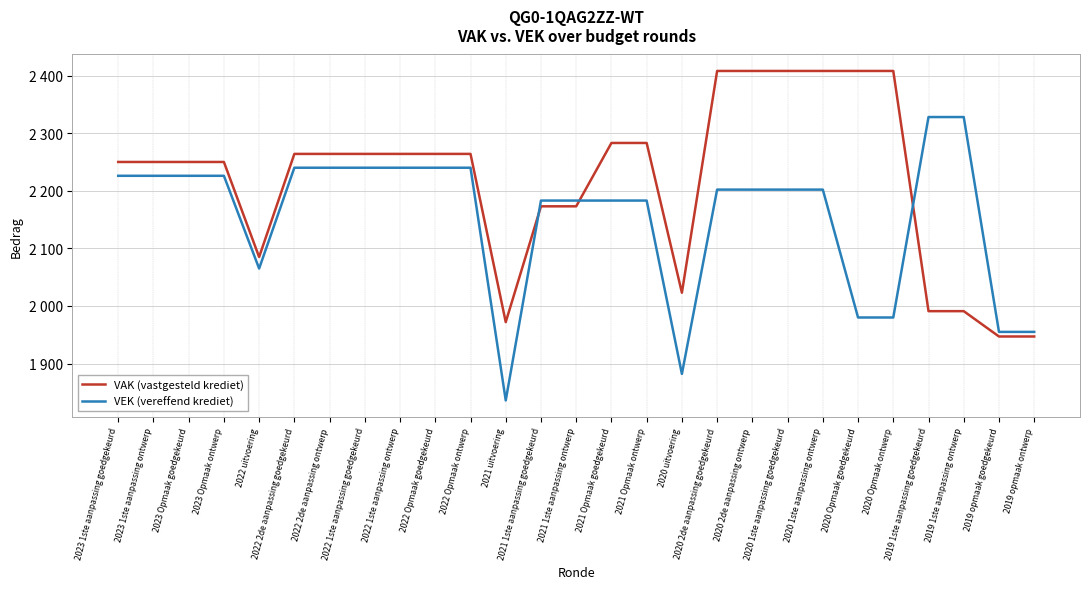

What is the difference between the VAK (vastgesteld krediet) values at 2020 1ste aanpassing goedgekeurd and 2021 1ste aanpassing goedgekeurd?

235